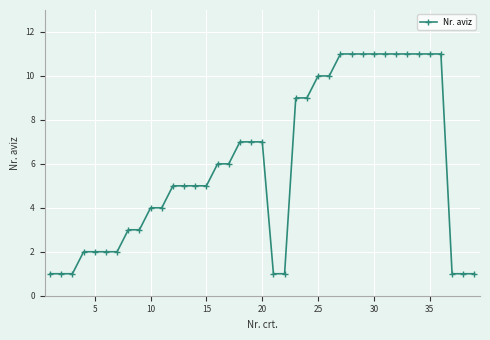

Count the values in the range 2 to 11.

31